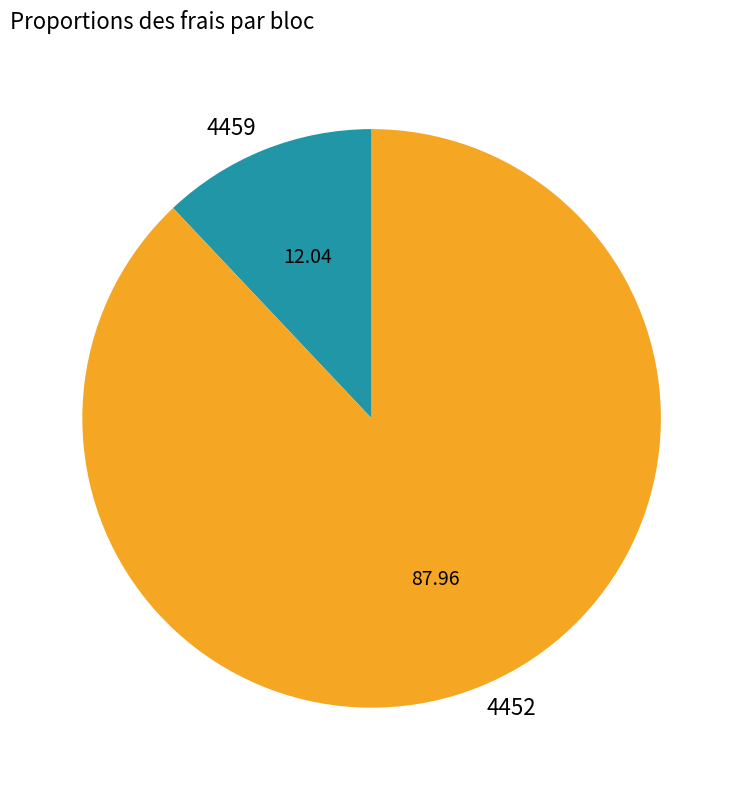

Between 4452 and 4459, which is larger?

4452